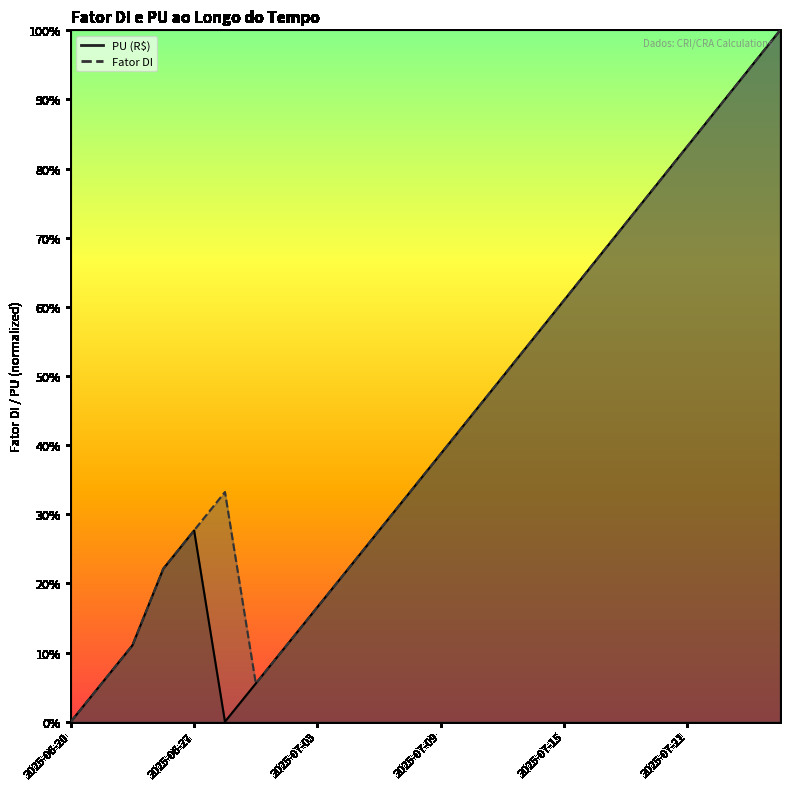

Which has a higher value, 2025-07-18 or 2025-06-20?

2025-07-18